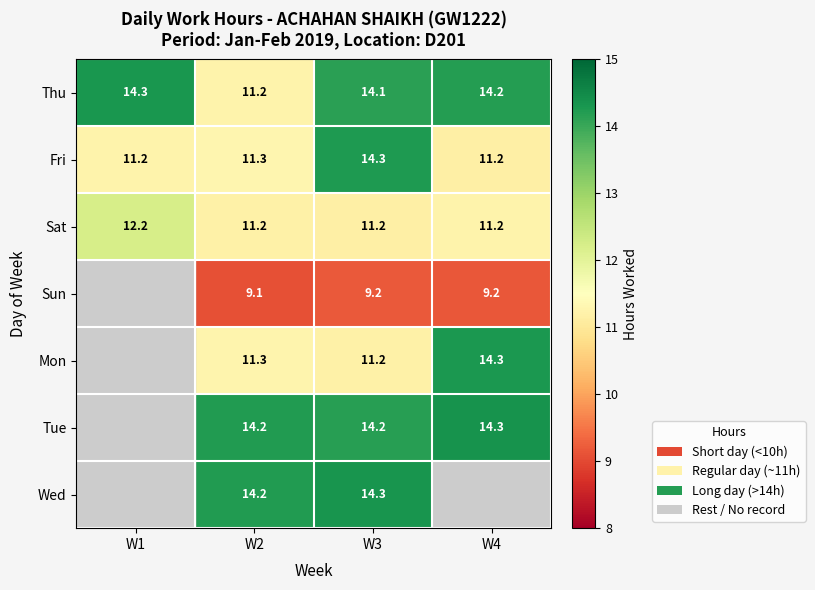

Is the value of Sun at W3 greater than the value of Wed at W3?

No